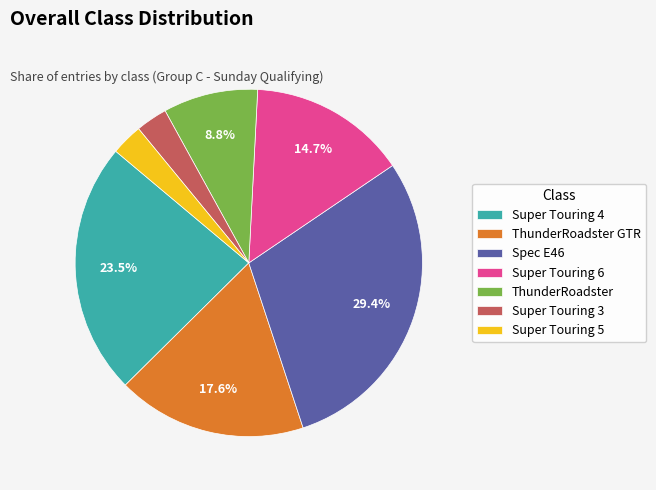

What portion of the pie excludes Super Touring 4?

76.5%